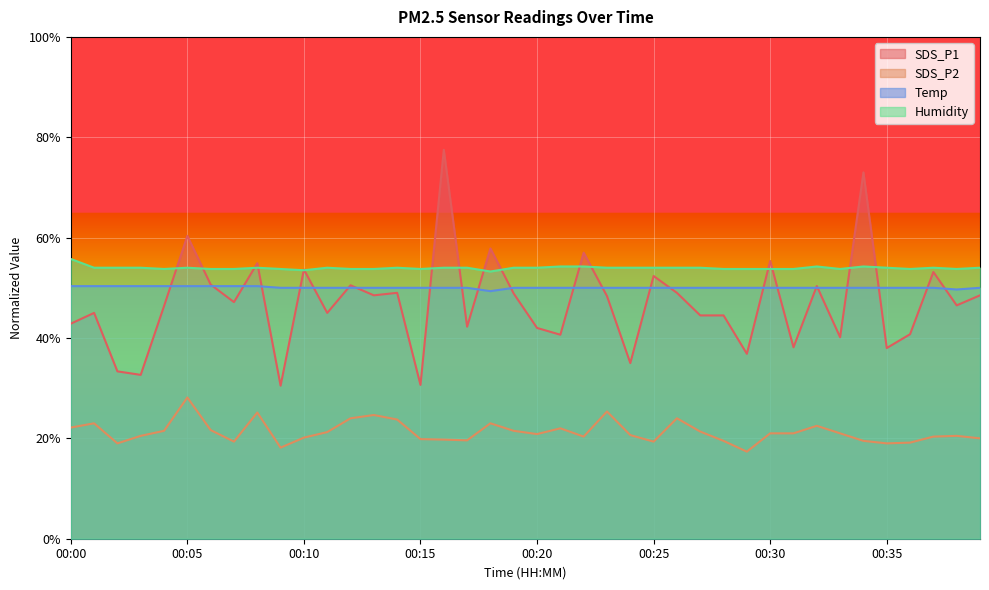

What is the spread (max minus min) of values at 00:34?

53.5